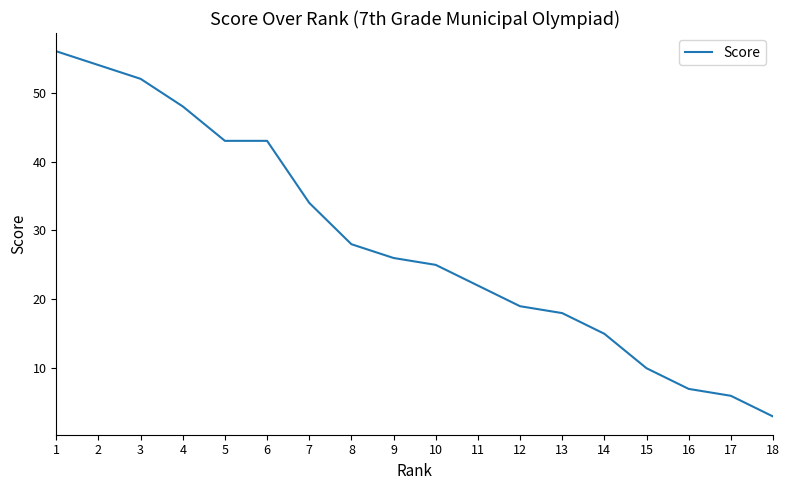

Count the number of categories in the chart.

18